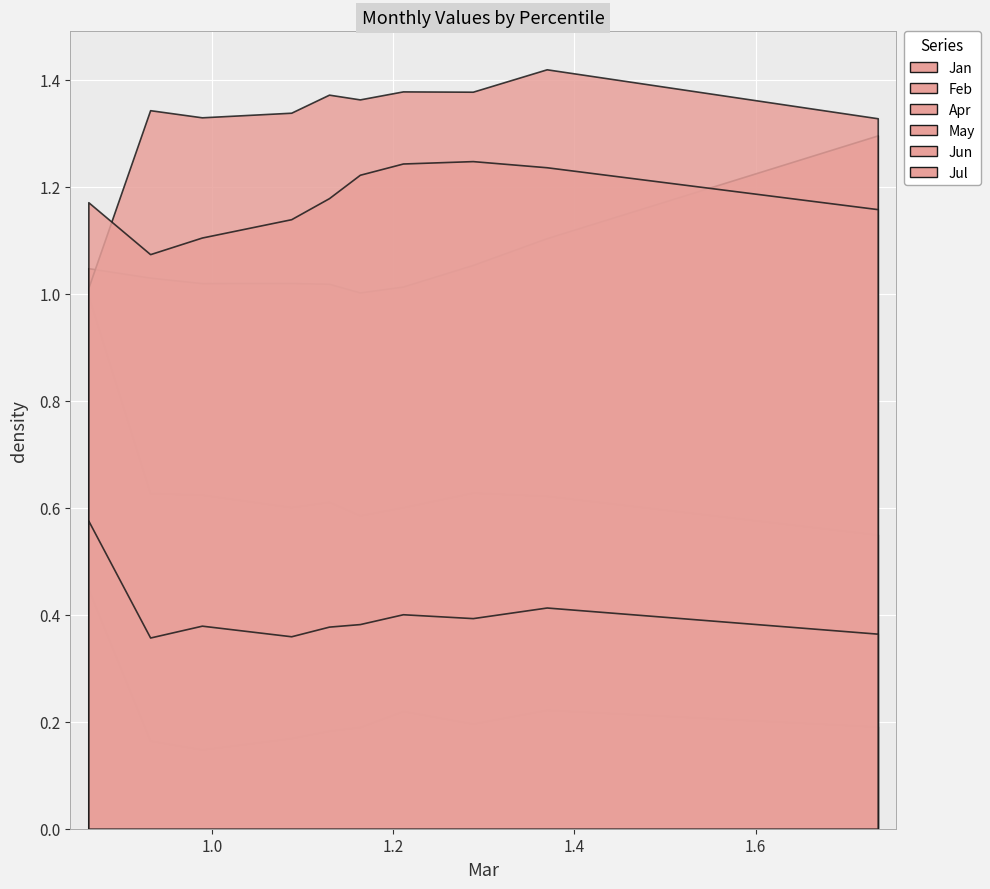

True or false: May and Feb cross at least once.

False